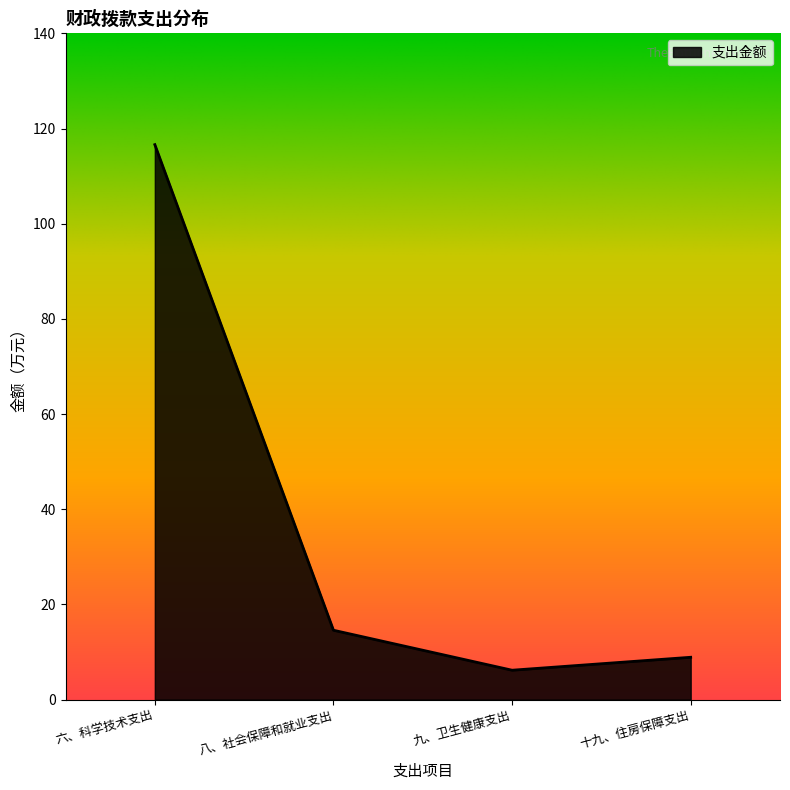

At which category does the data reach its first local valley?

九、卫生健康支出